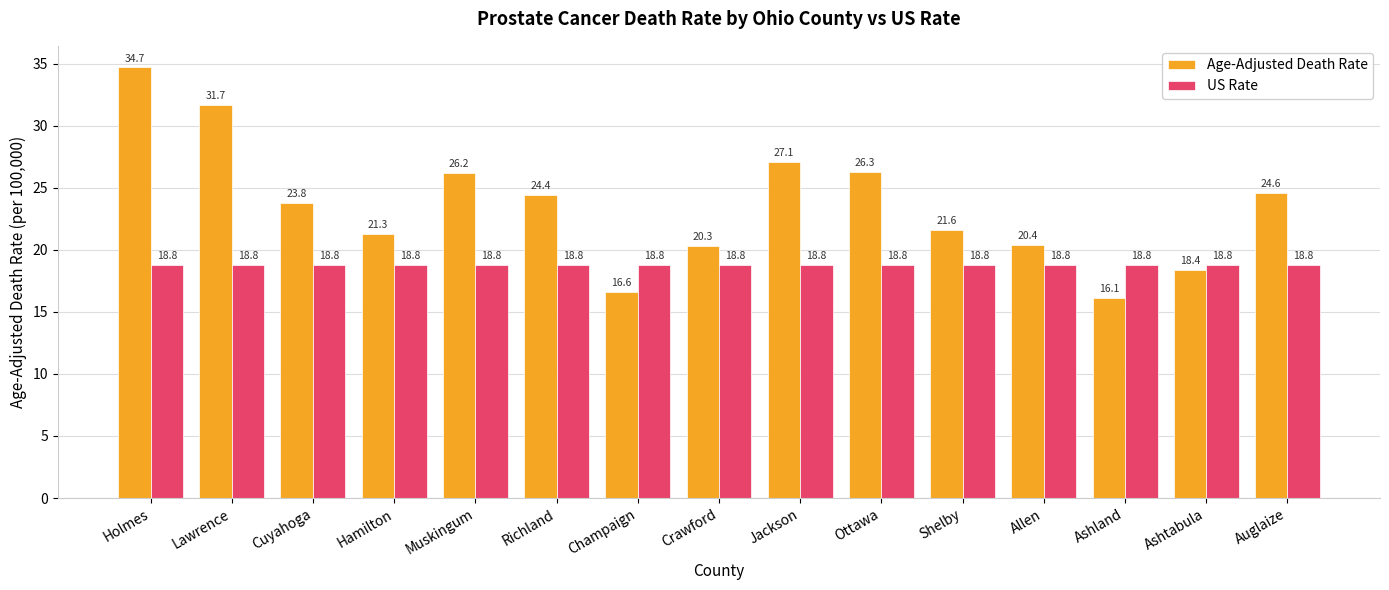

Where does the Age-Adjusted Death Rate series first go above 23?

Holmes